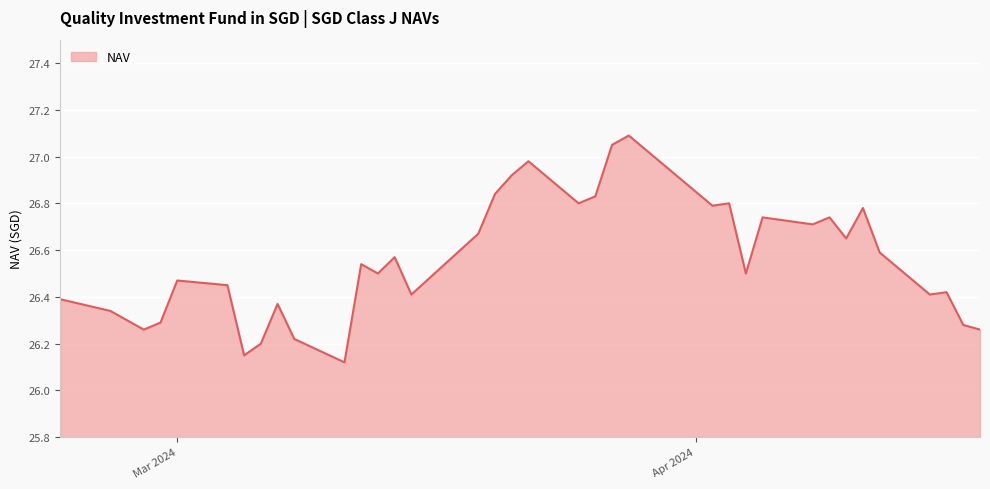

What is the difference between the maximum and minimum values?

1.0